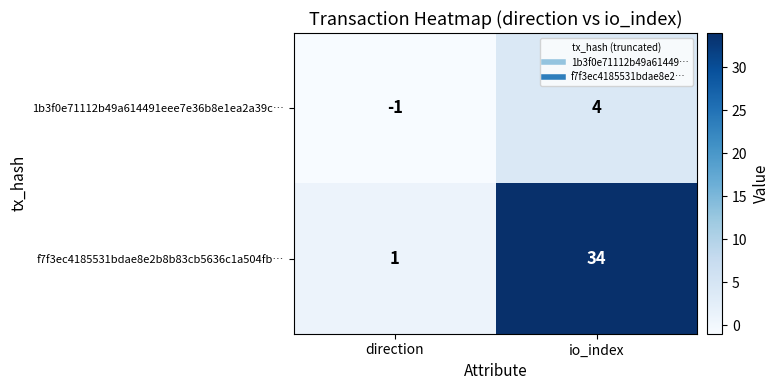

Which series changed the most between direction and io_index?

f7f3ec4185531bdae8e2b8b83cb5636c1a504fb…